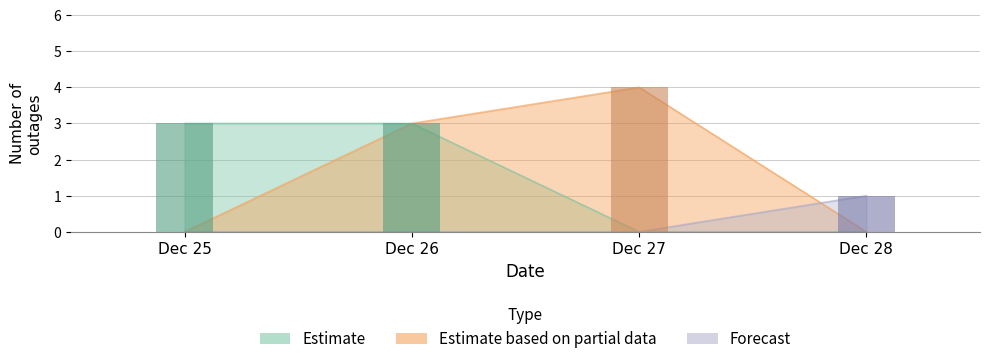

Approximately how many times larger is the value at Dec 25 compared to Dec 28?

3.0